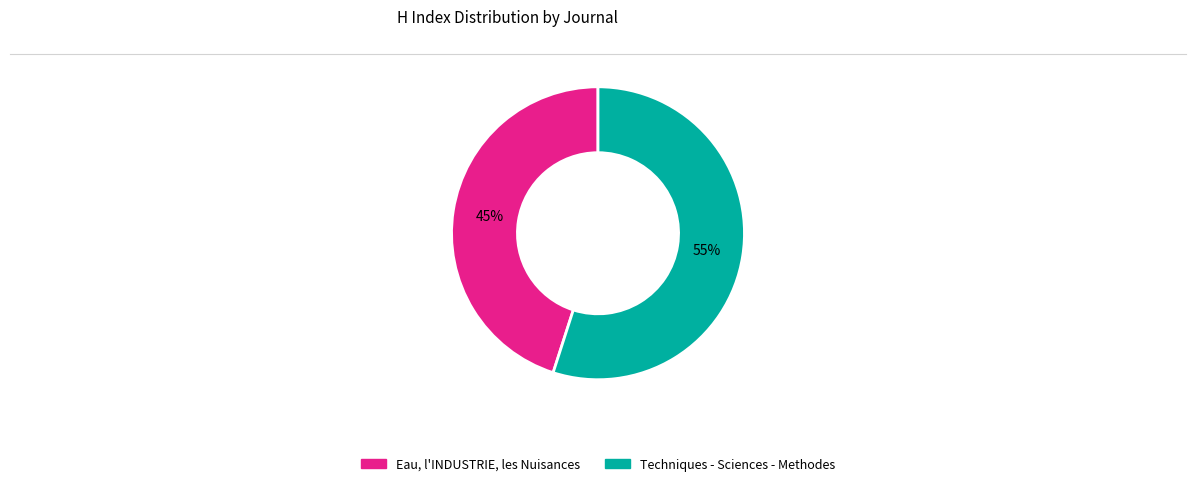

What percentage is the Eau, l'INDUSTRIE, les Nuisances slice, to the nearest percent?

45%